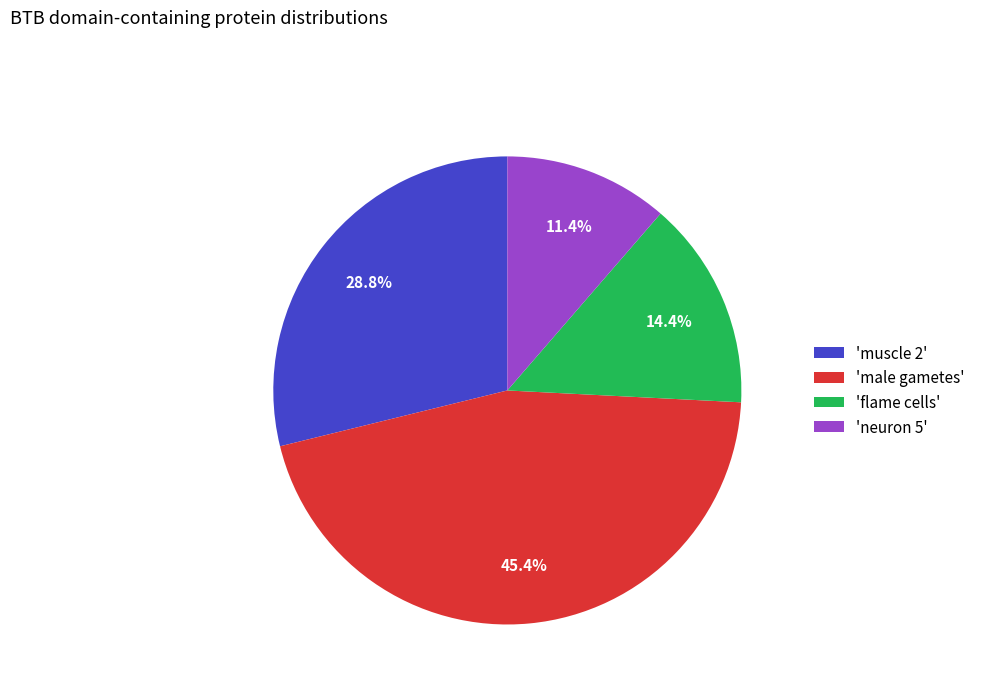

What percentage do 'neuron 5' and 'muscle 2' together represent?

40.2%